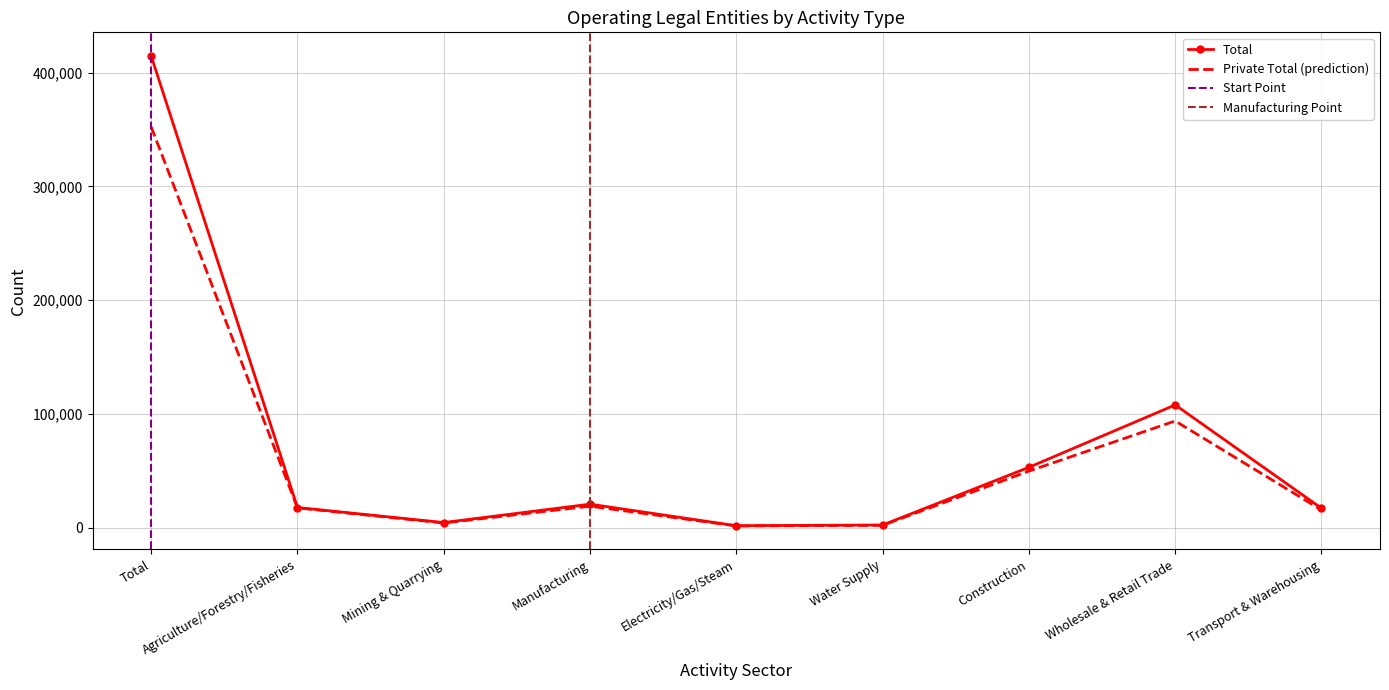

True or false: Total and private Total intersect in this chart.

False